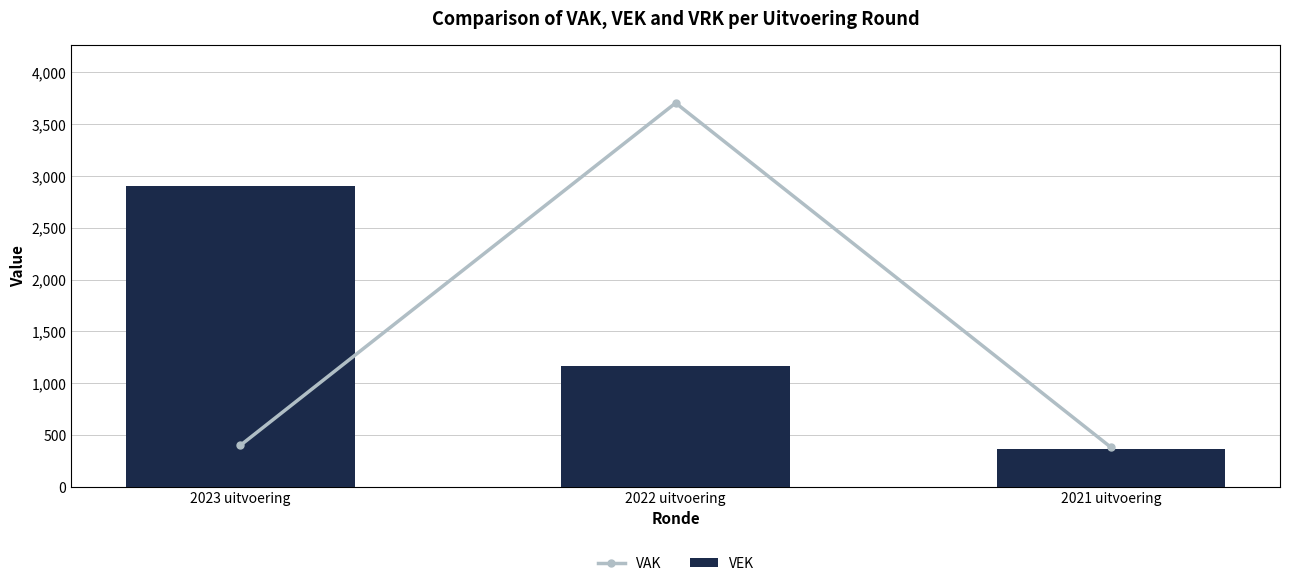

At which label does VAK first exceed 399?

2022 uitvoering